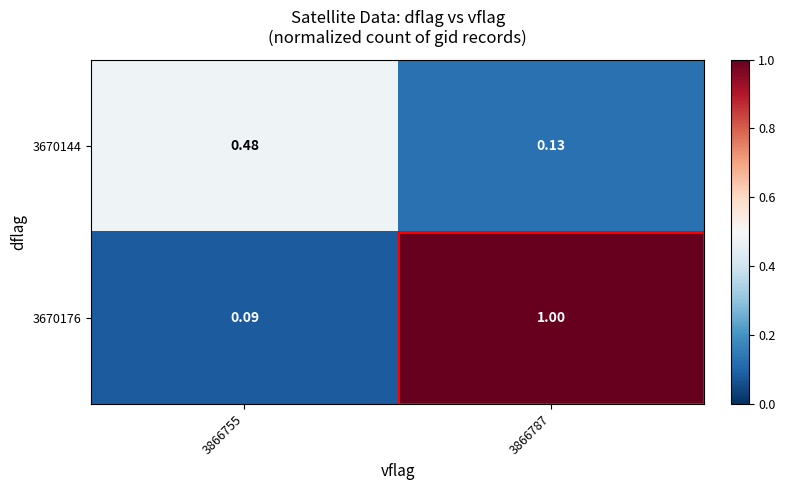

Which series has the widest spread of values?

3670176